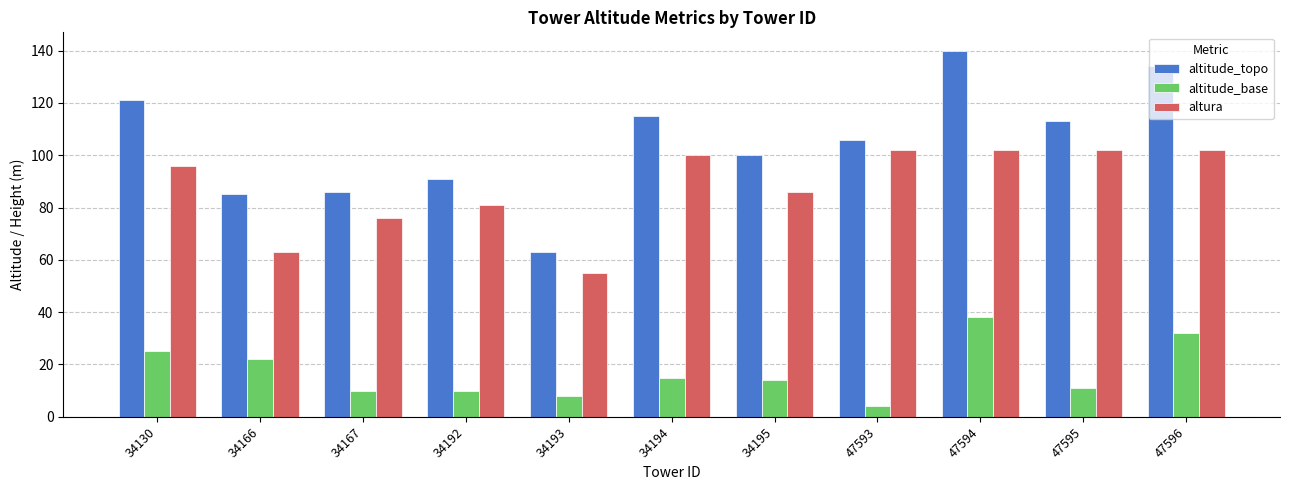

Is it true that altitude_base equals 3 at 34193?

False